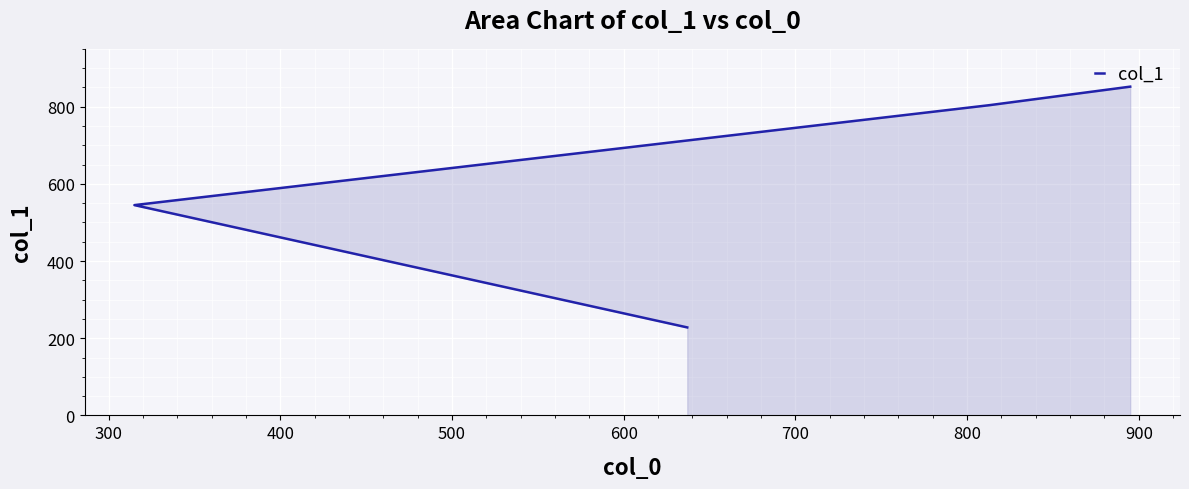

What is the difference between the maximum and minimum values?

624